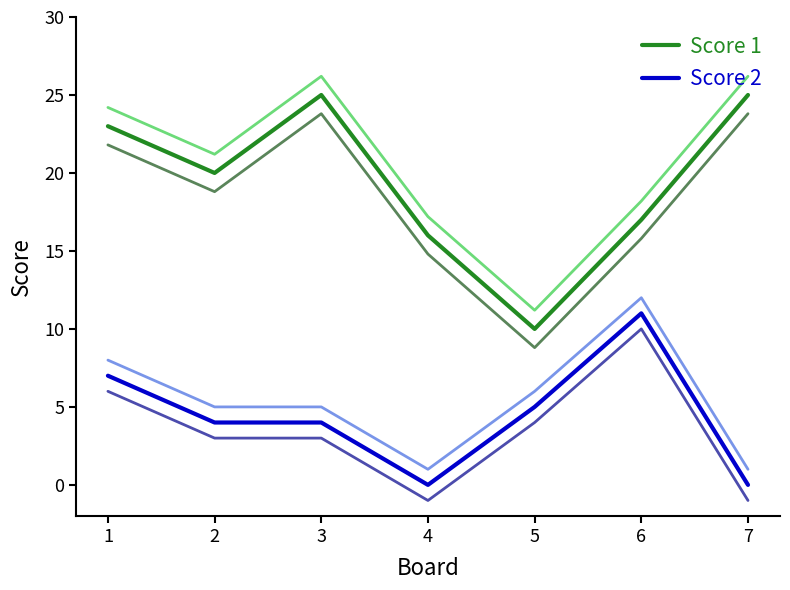

What is the maximum value for Score 1?

25